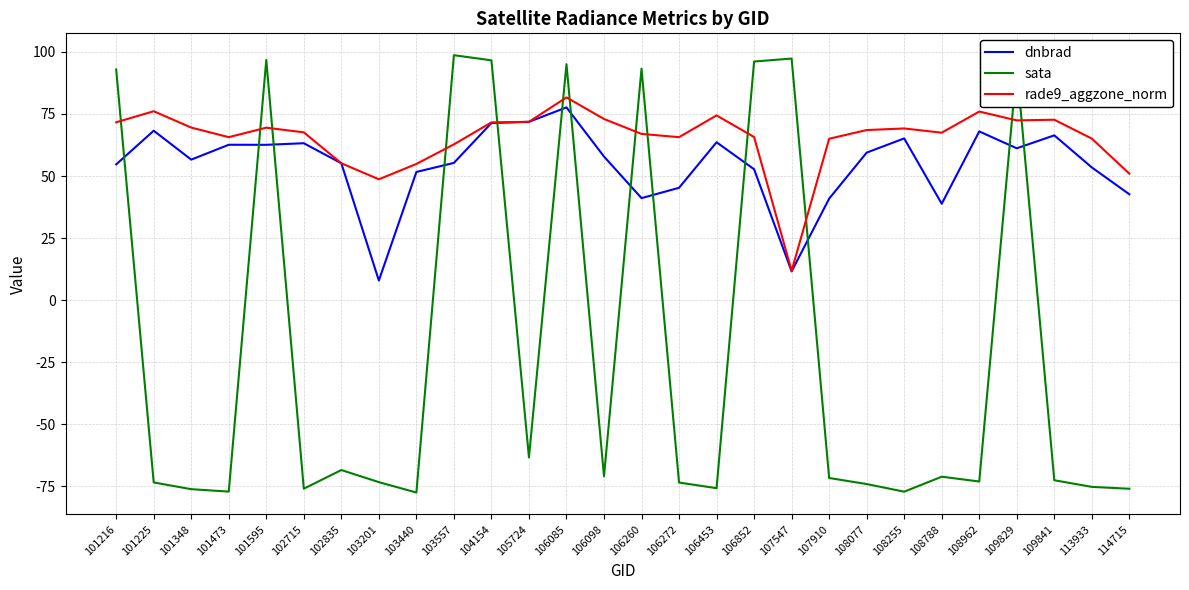

What is the sum of all dnbrad values?

1526.7